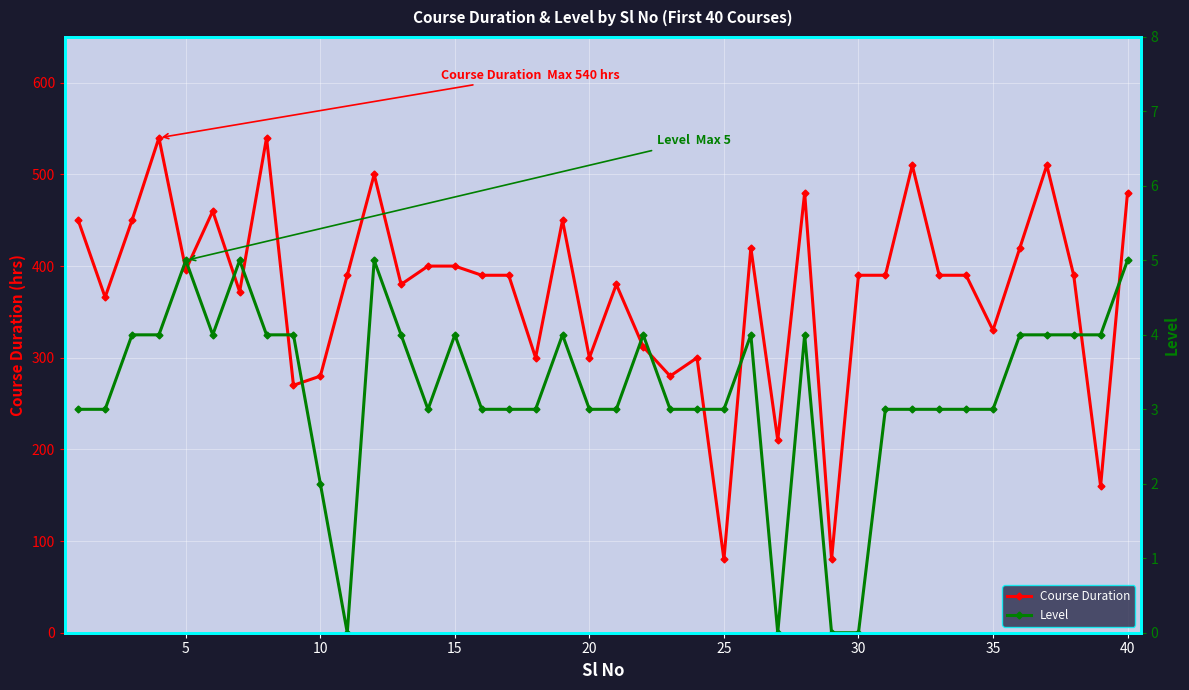

Rank the series by their average value, from highest to lowest.

Course Duration, Level